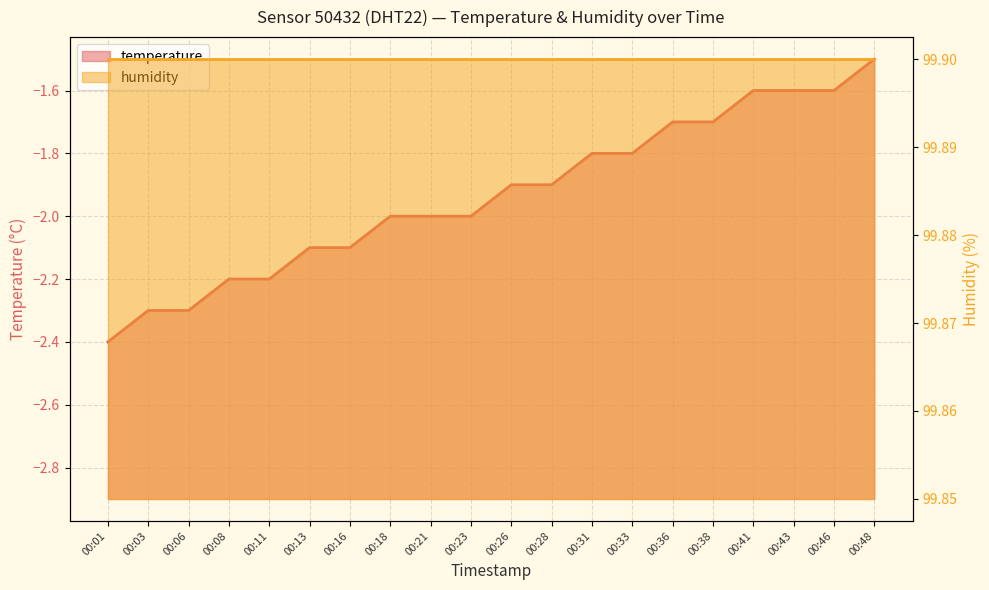

Does the chart display data point markers on the line(s)?

No